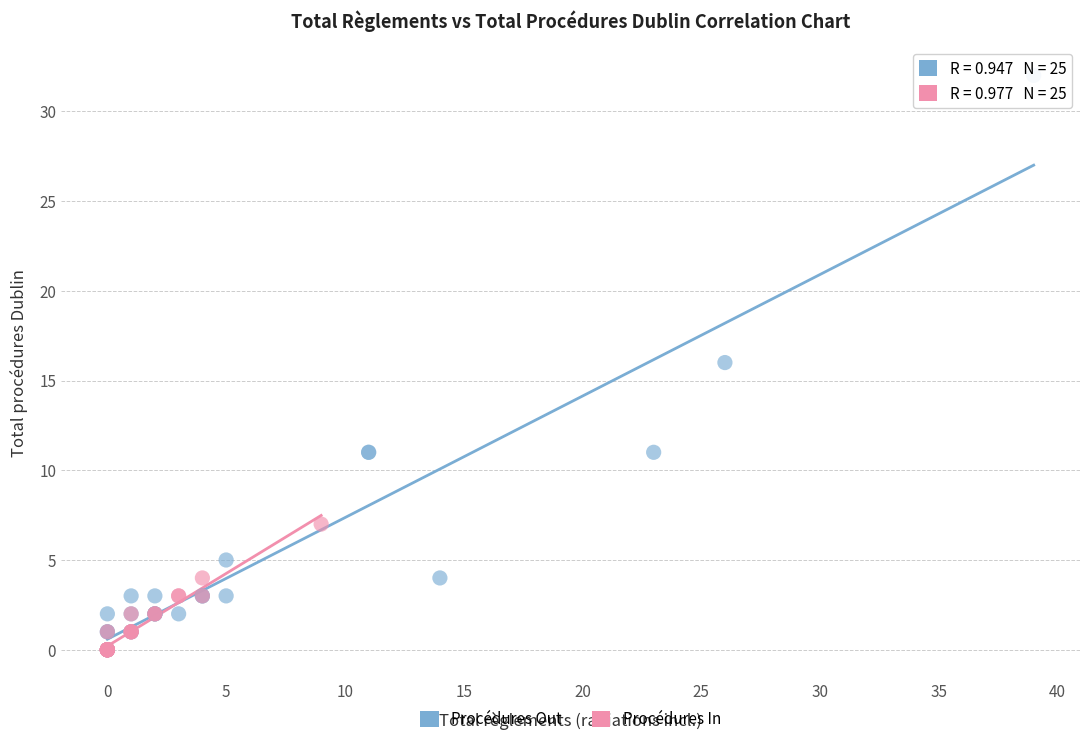

Which series has the widest spread of Y values?

Procédures Out